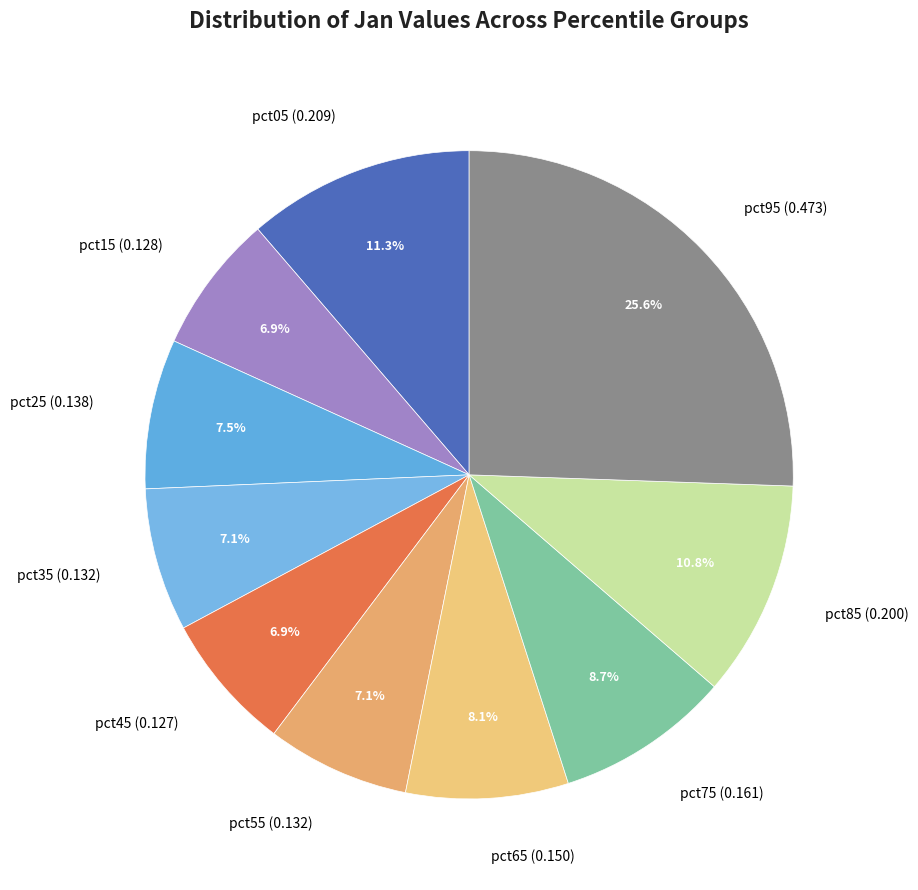

Is the sum of pct75 (0.161) and pct85 (0.200) greater than half?

No